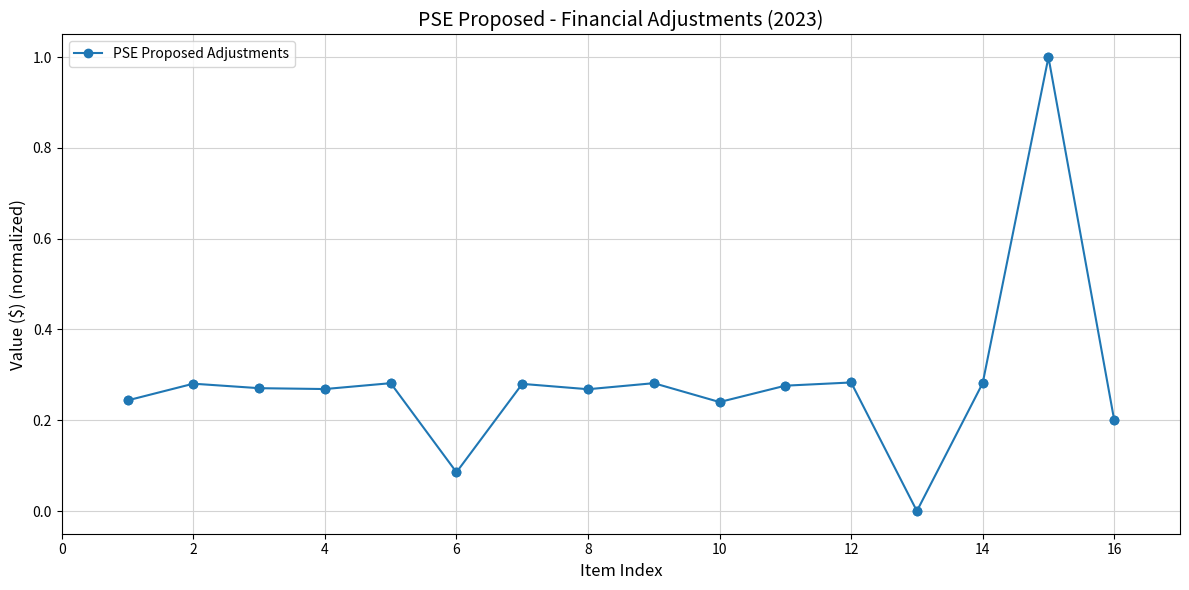

What is the sum of all values?

4.5